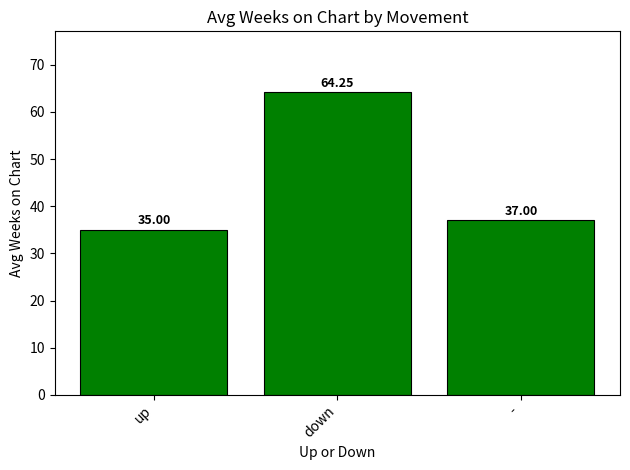

What is the ratio of the value at down to the value at -?

1.7